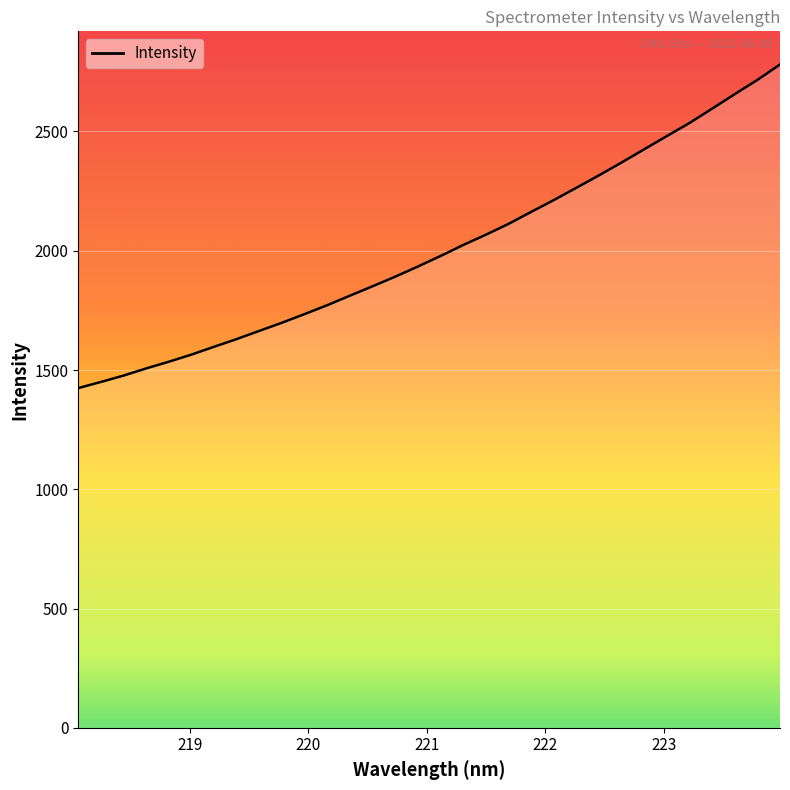

What is the smallest value displayed?

1424.2